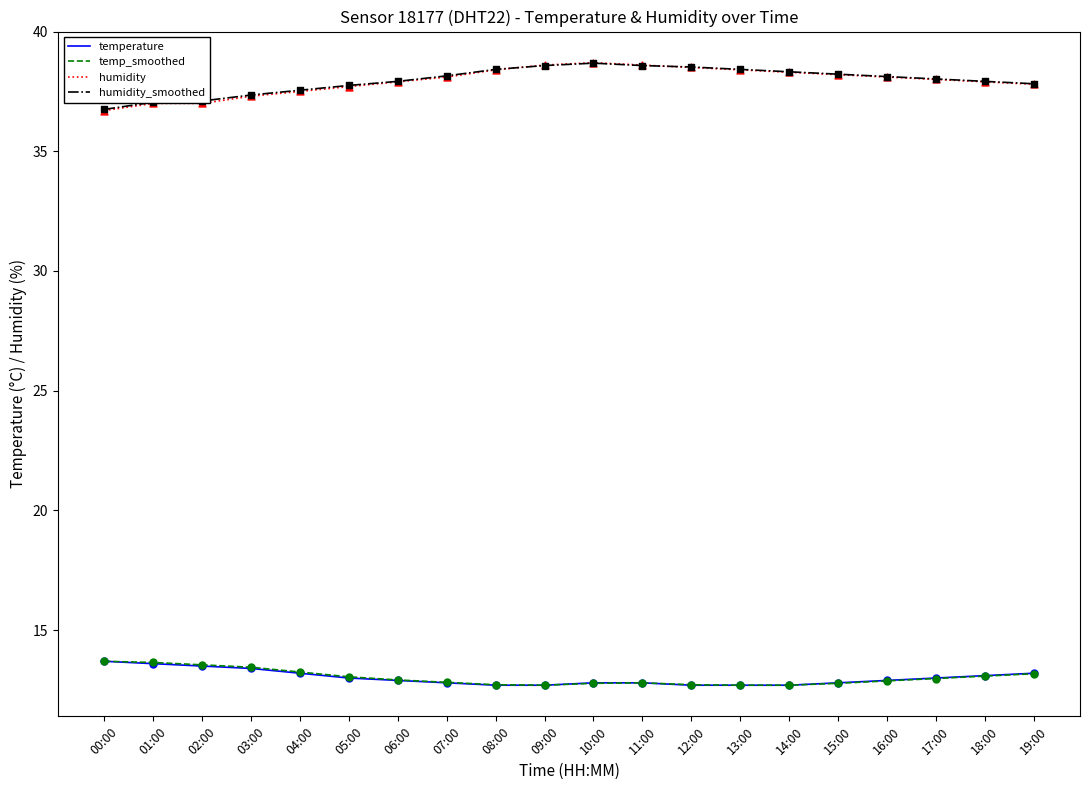

What is the spread (max minus min) of values at 11:00?

25.8